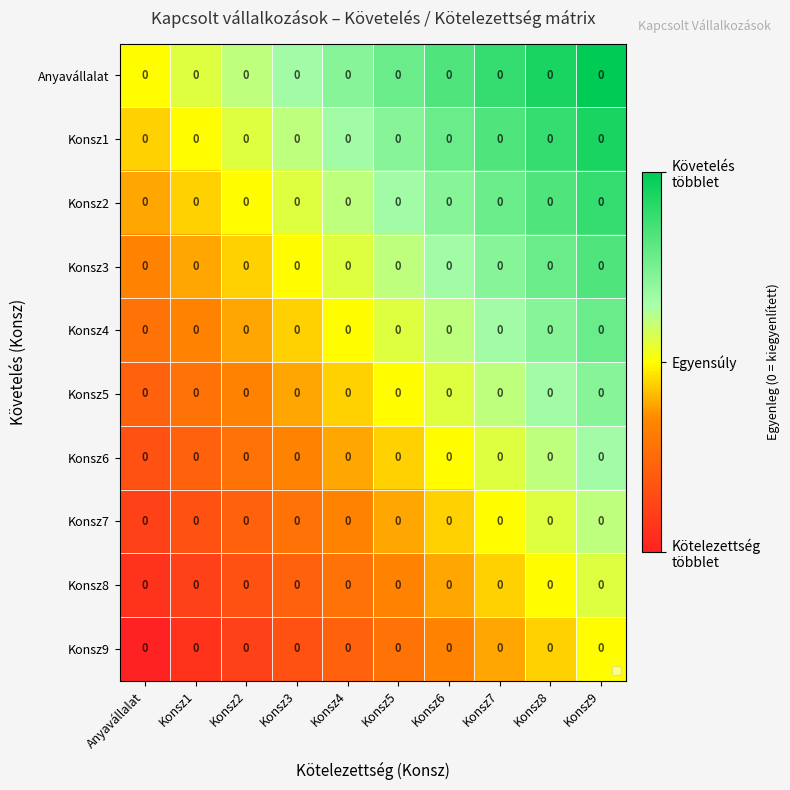

Which series has the largest total across all categories?

Anyavállalat